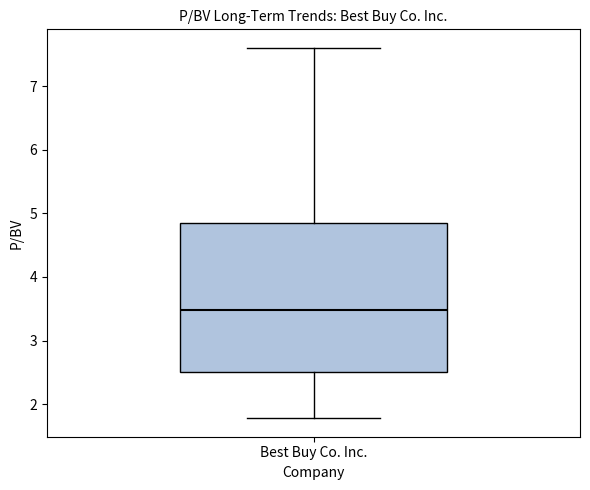

Where does the upper whisker of the box for Best Buy Co. Inc. end on the y-axis? The values are not printed on the chart, so give them approximately, as read against the axis.

7.6